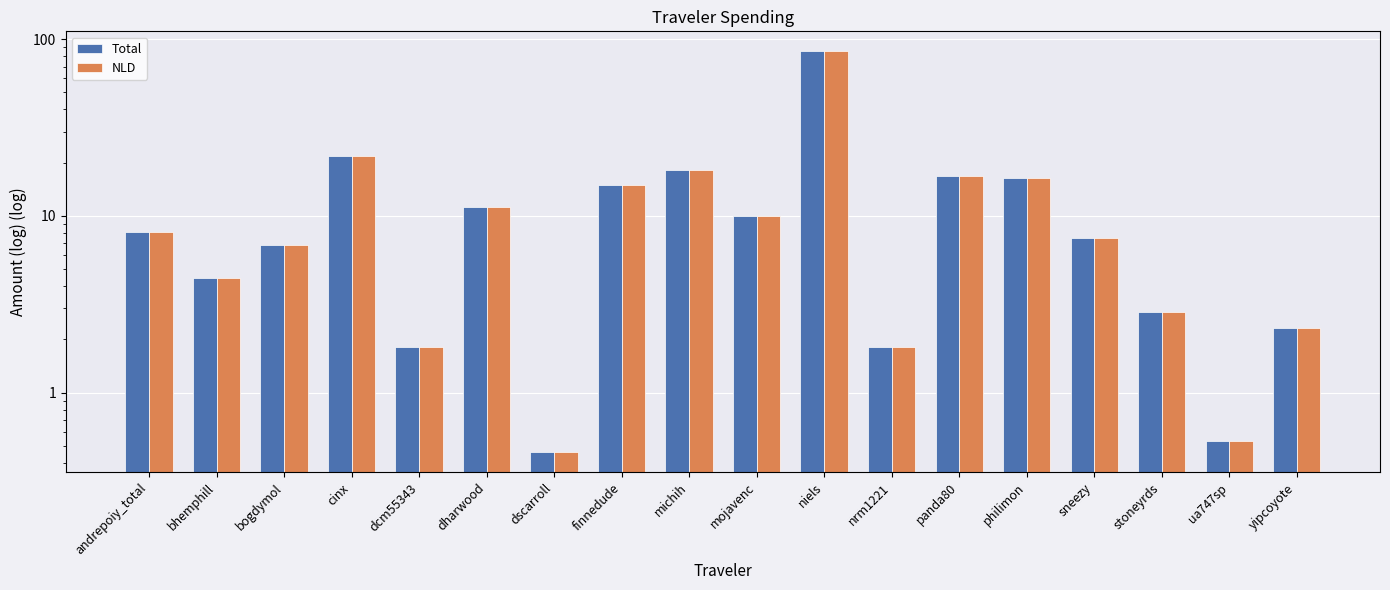

Is the value of NLD at panda80 greater than the value of Total at niels?

No